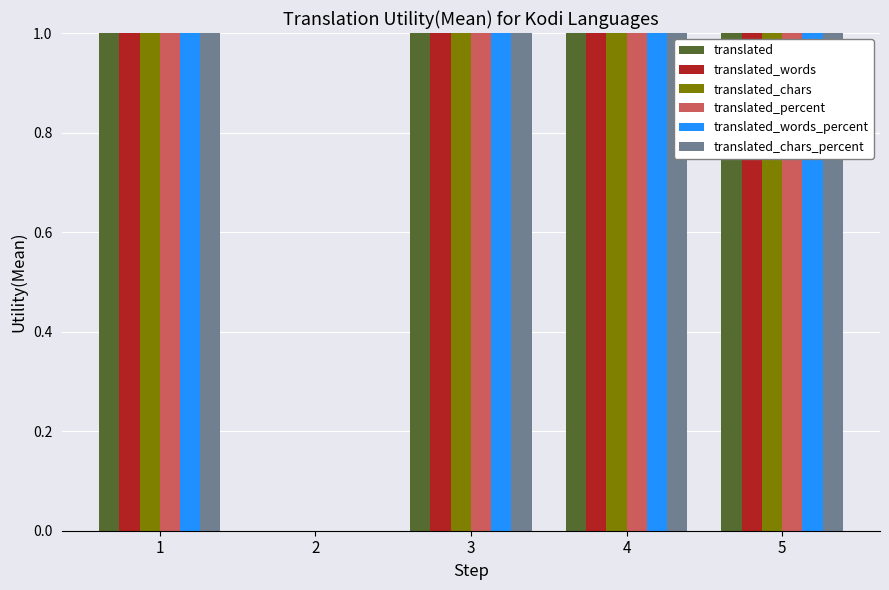

True or false: translated_chars_percent has a value of 1 at 2.

False